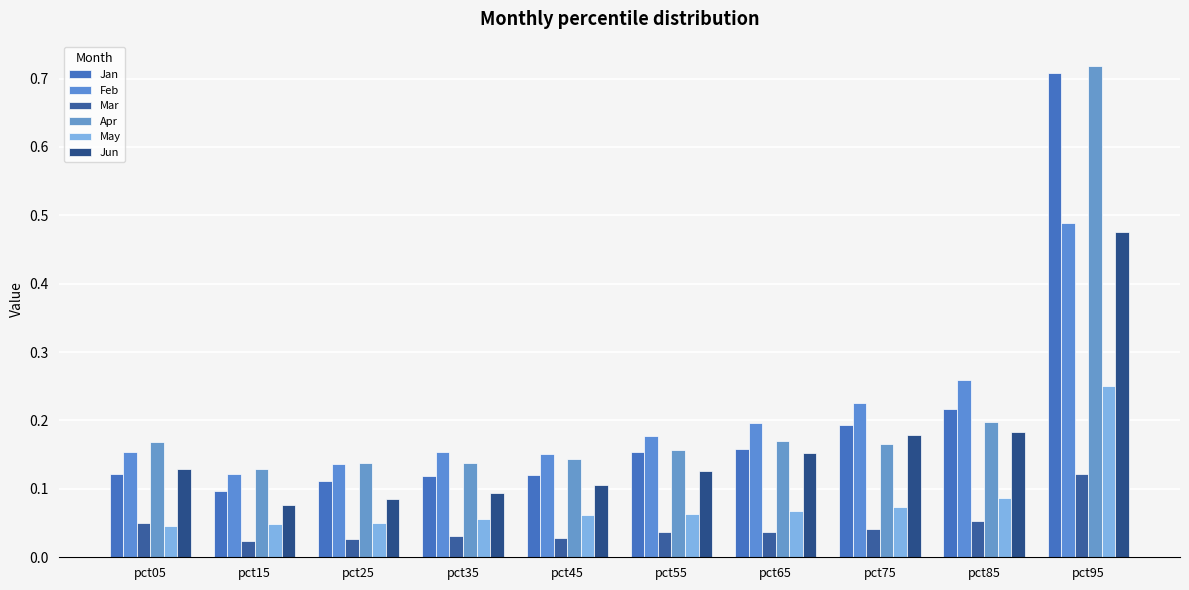

Which series changed the most between pct05 and pct35?

Jun